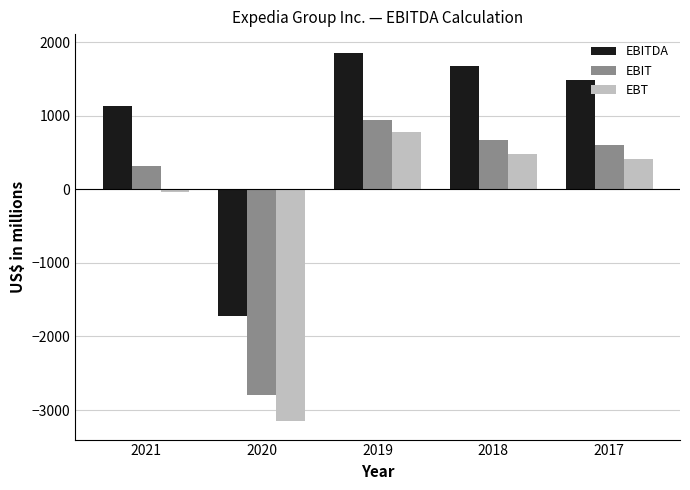

At which label does EBIT reach its peak?

2019